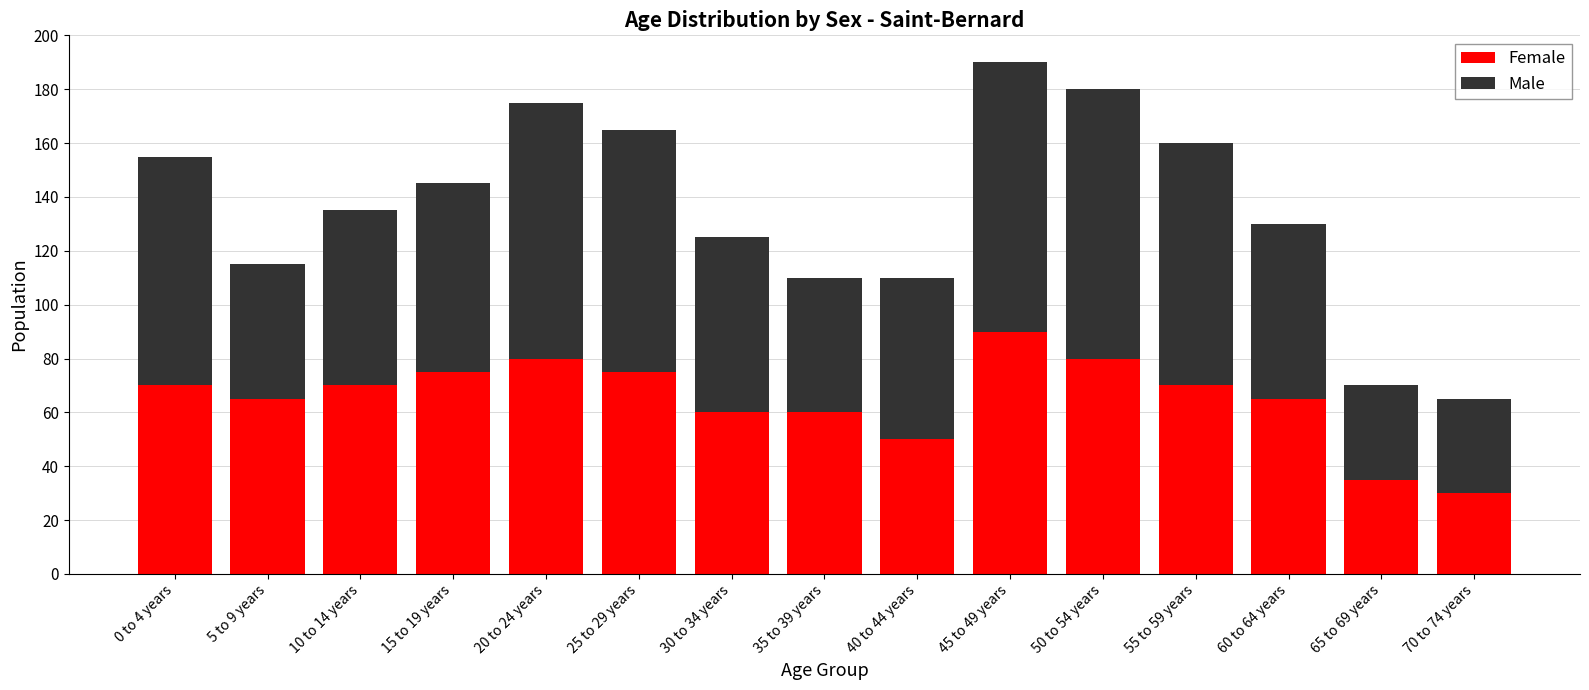

The Female series shows 60 at 35 to 39 years. True or false?

True